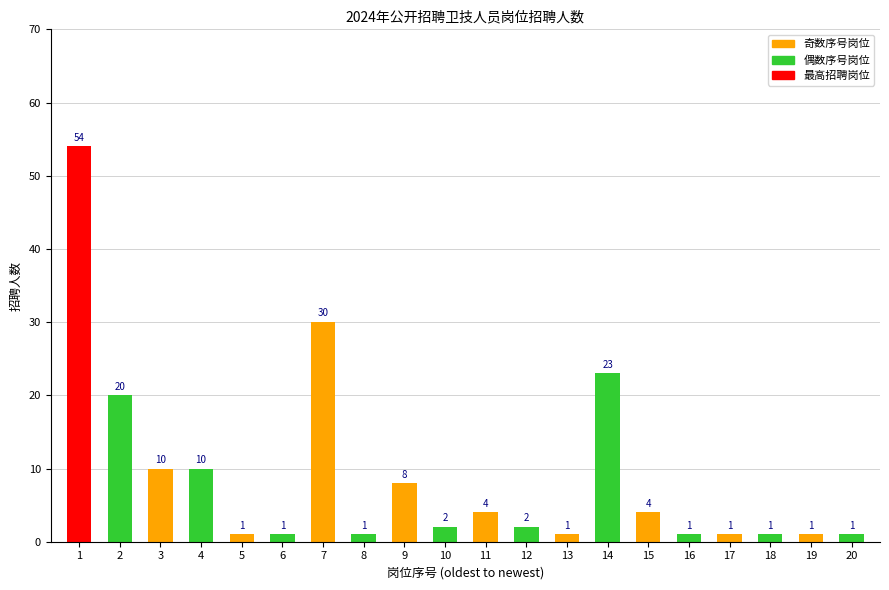

Which category has the highest value across all series?

1